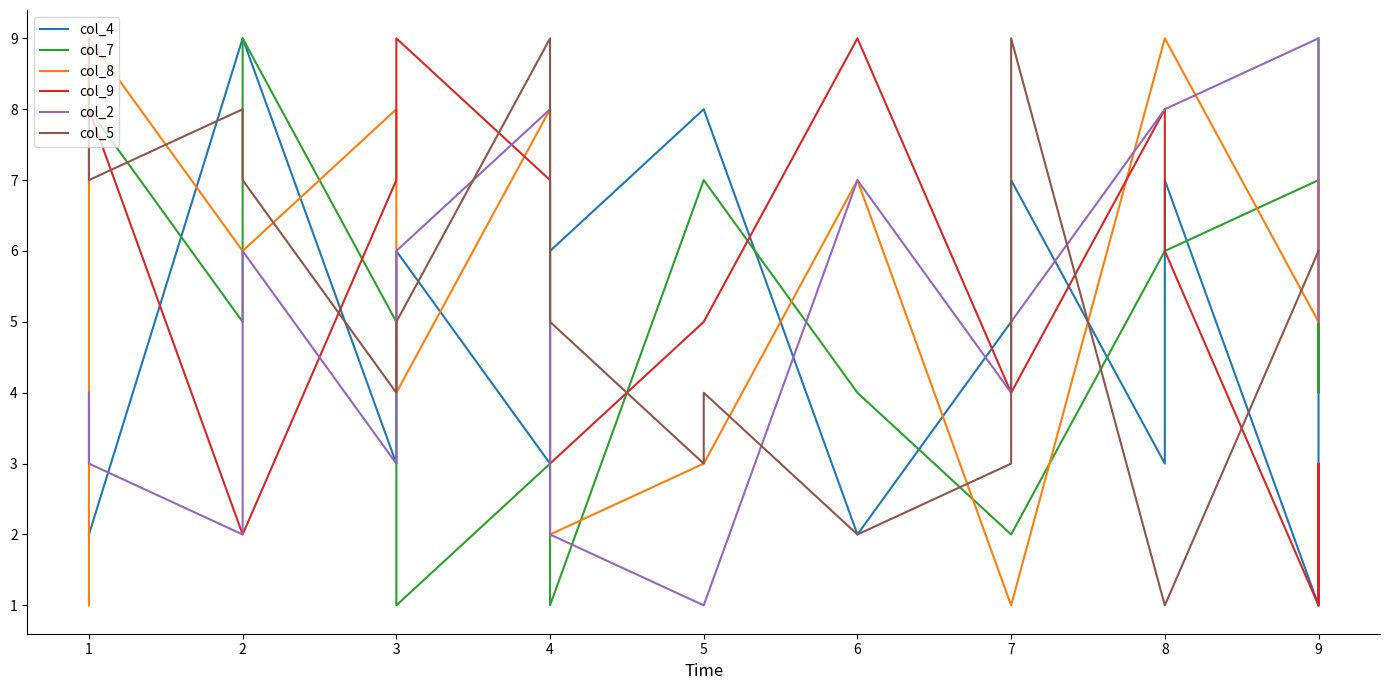

Rank the categories by col_7 value from highest to lowest.

2, 9, 1, 1, 5, 5, 9, 8, 8, 2, 3, 6, 9, 4, 7, 7, 3, 4